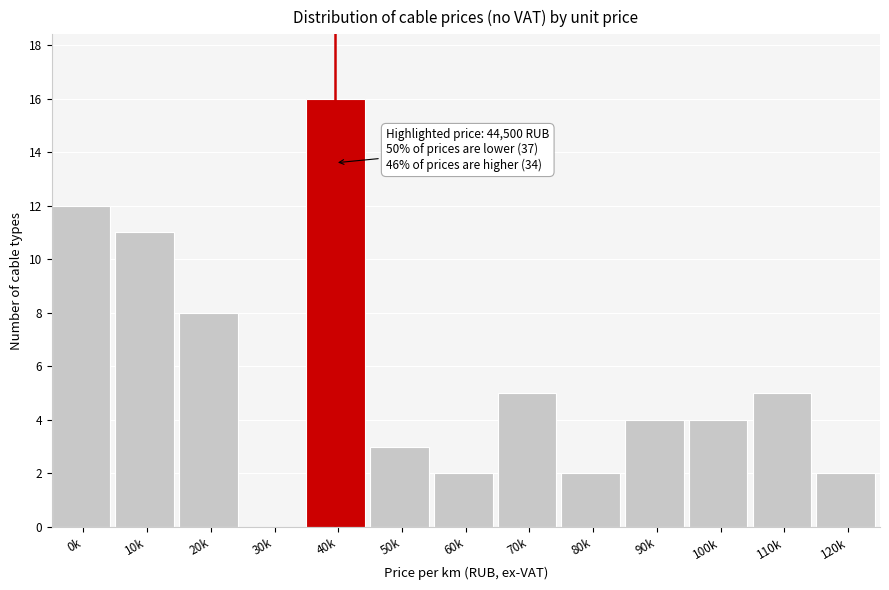

Reading left to right, transcribe all the data shown in this chart.

0k=12	10k=11	20k=8	30k=0	40k=16	50k=3	60k=2	70k=5	80k=2	90k=4	100k=4	110k=5	120k=2